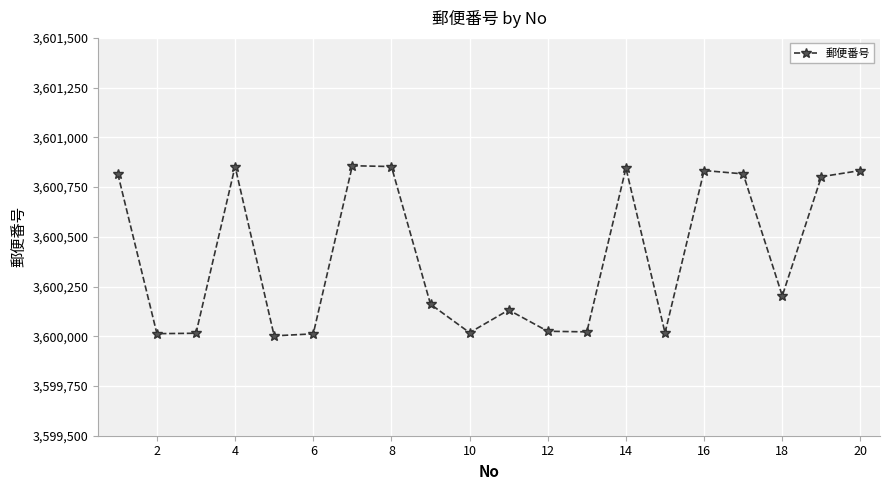

What is the difference between the second highest and second lowest values?

841